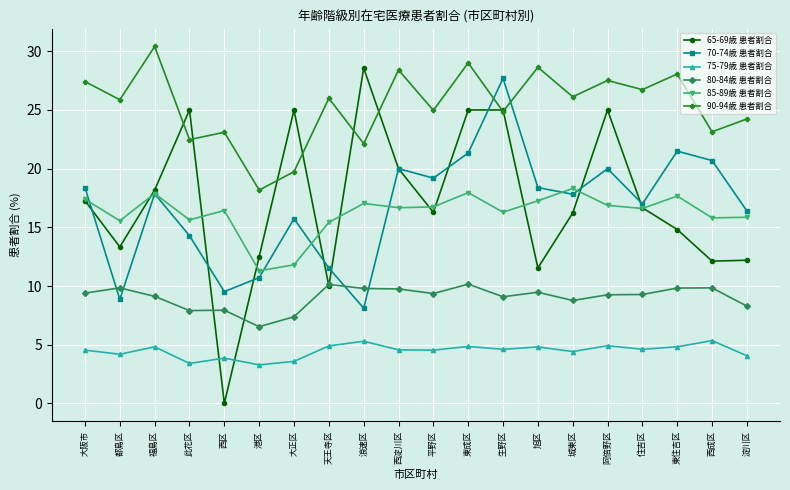

At how many categories does at least one series exceed 30?

1